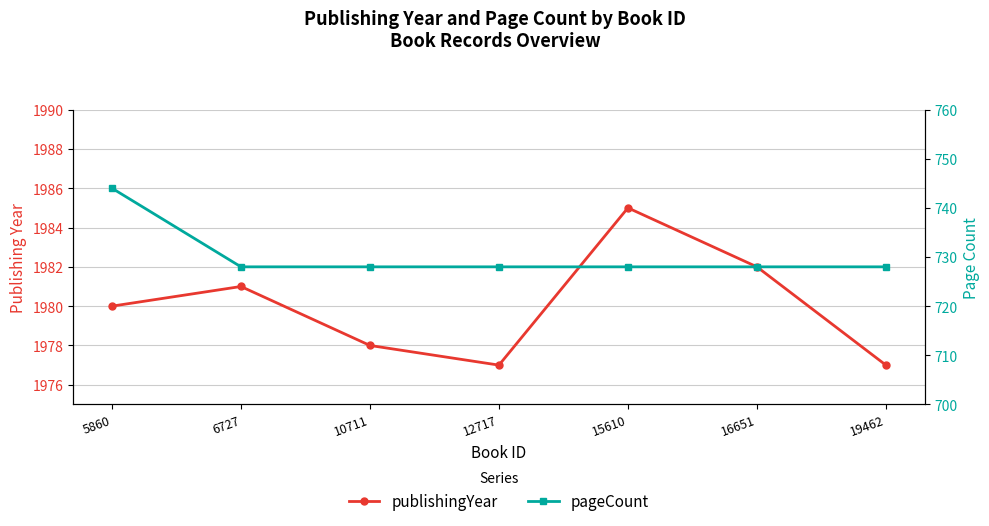

Reading left to right, what are all the values shown in this chart?

publishingYear: 5860=1980	6727=1981	10711=1978	12717=1977	15610=1985	16651=1982	19462=1977
pageCount: 5860=744	6727=728	10711=728	12717=728	15610=728	16651=728	19462=728